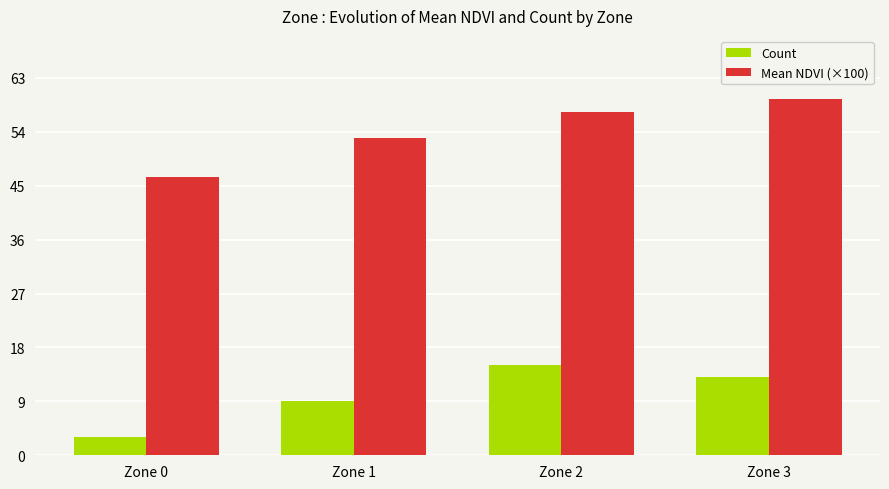

How many groups of bars are there?

4